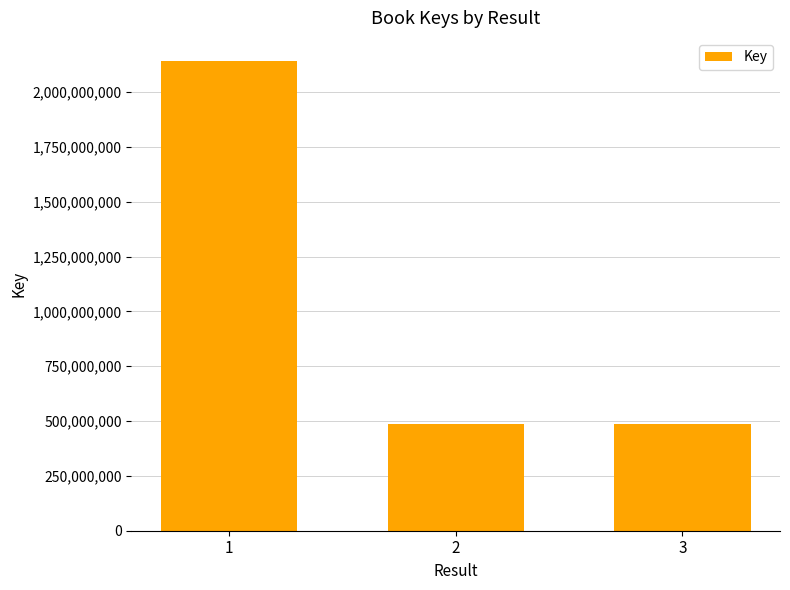

How many data points are less than 488201955?

1